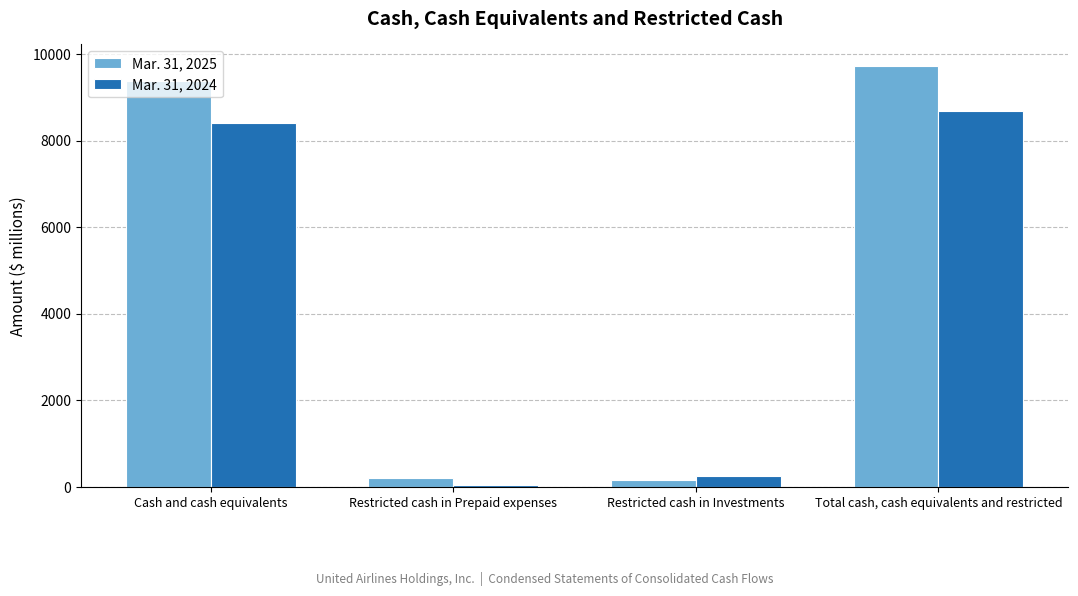

How many groups of bars are there?

4